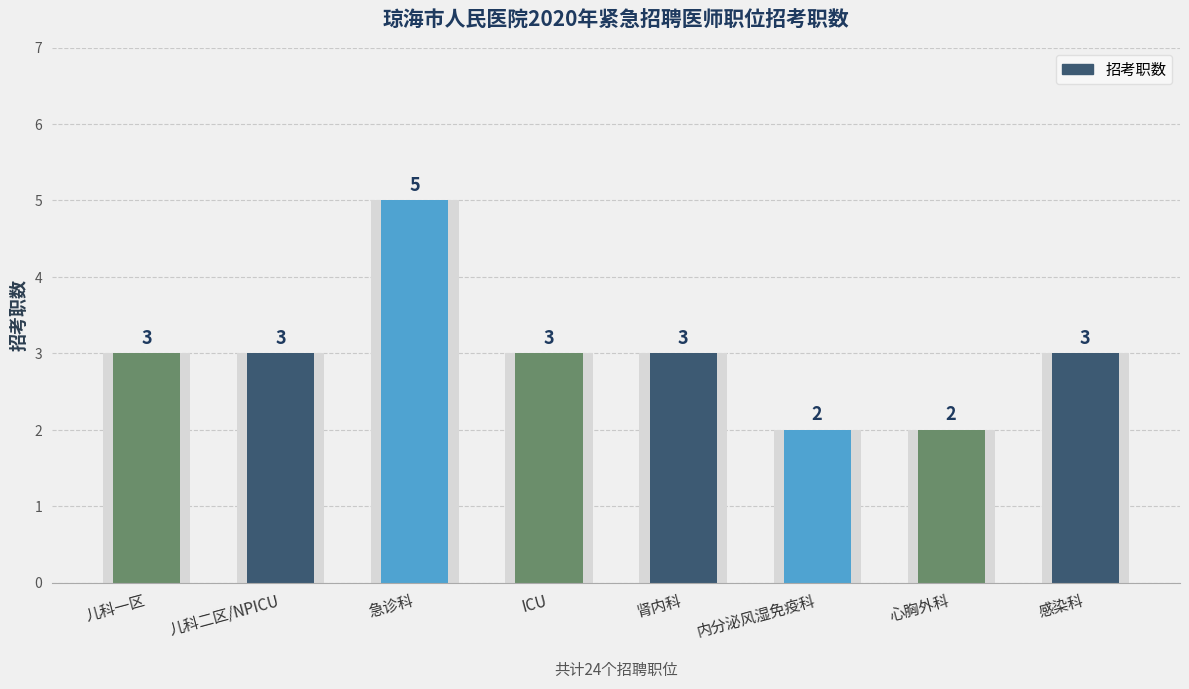

What is the difference between the second highest and second lowest values?

1